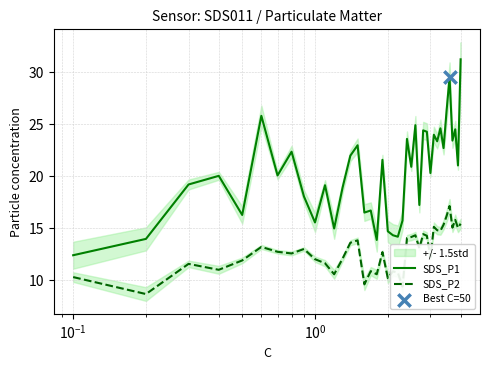

Which series contains the lowest Y value?

SDS_P2